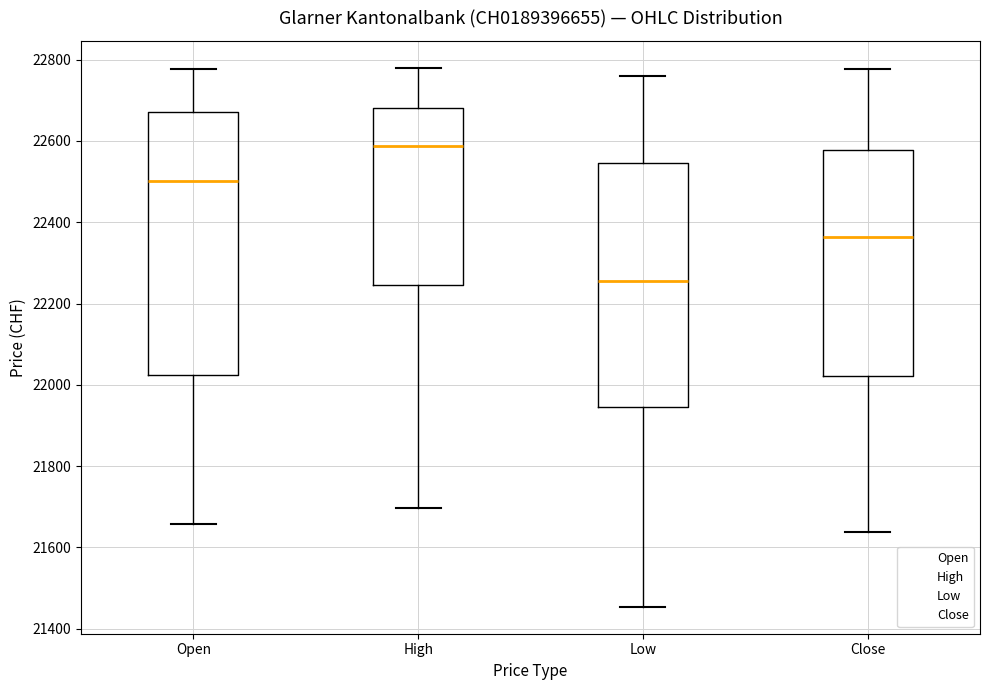

Reading left to right, read every box against the y-axis: the position of its median line, the range the box covers, and the ends of its whiskers. The values are not printed on the chart, so give them approximately, as read against the axis.

Open: median 22500, box 22020 to 22680, whiskers 21660 to 22780
High: median 22580, box 22240 to 22680, whiskers 21700 to 22780
Low: median 22260, box 21940 to 22540, whiskers 21460 to 22760
Close: median 22360, box 22020 to 22580, whiskers 21640 to 22780